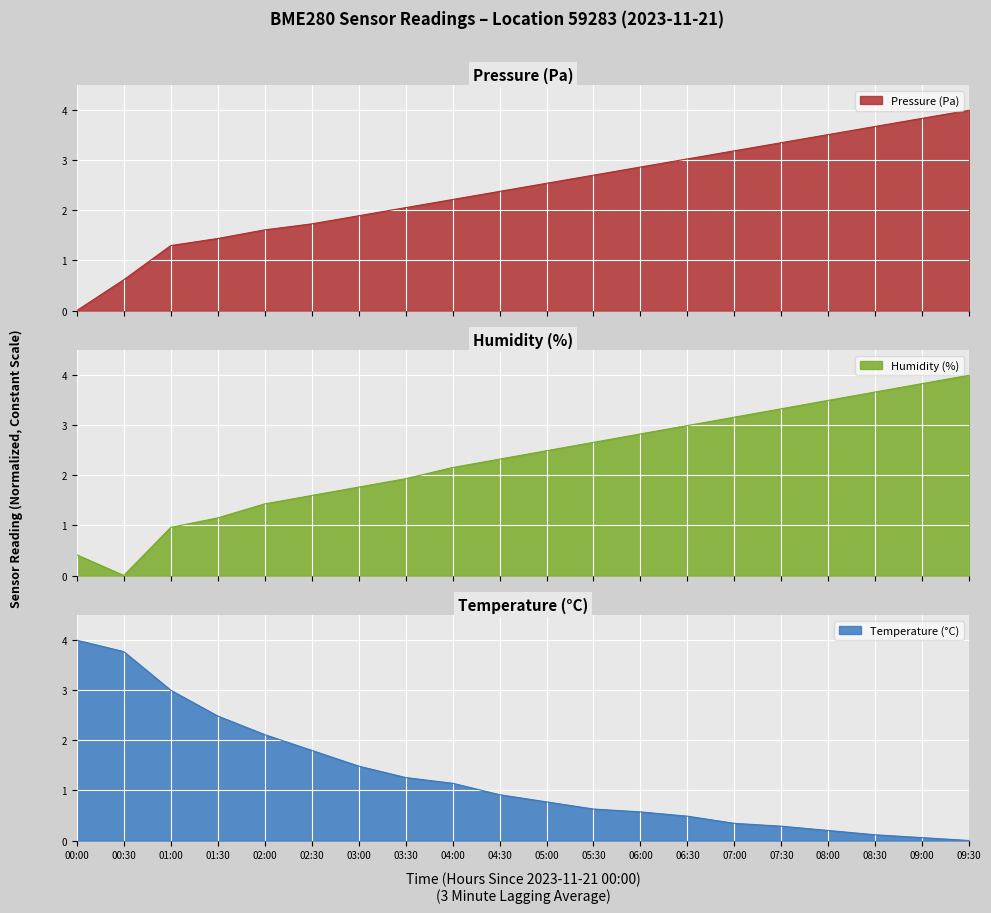

At which label is pressure_norm closest to 2?

03:30